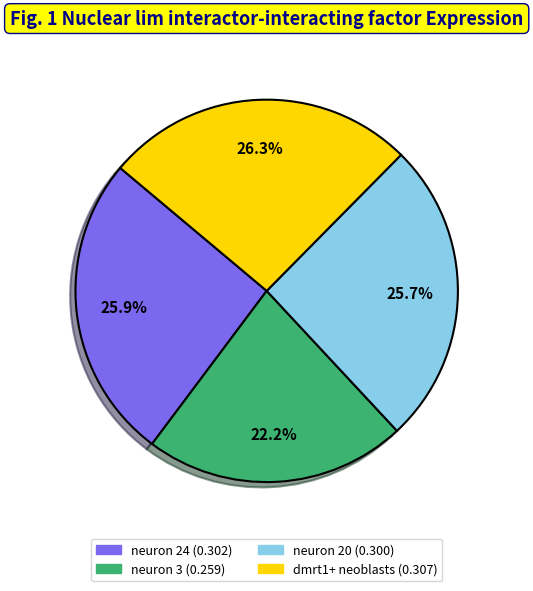

Between neuron 3 and neuron 24, which is larger?

neuron 24